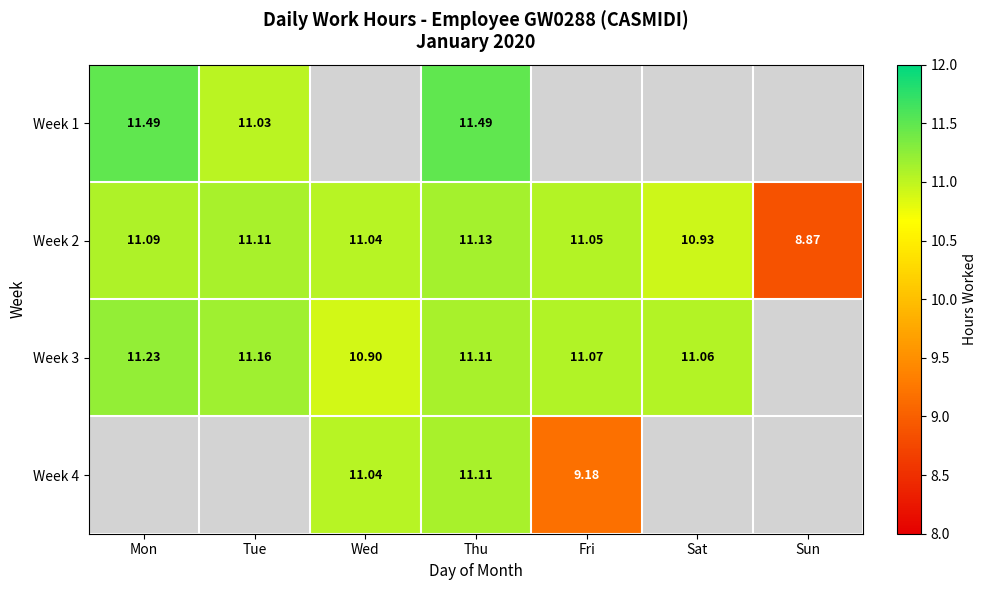

Where does the Week 2 series first go above 11?

Mon